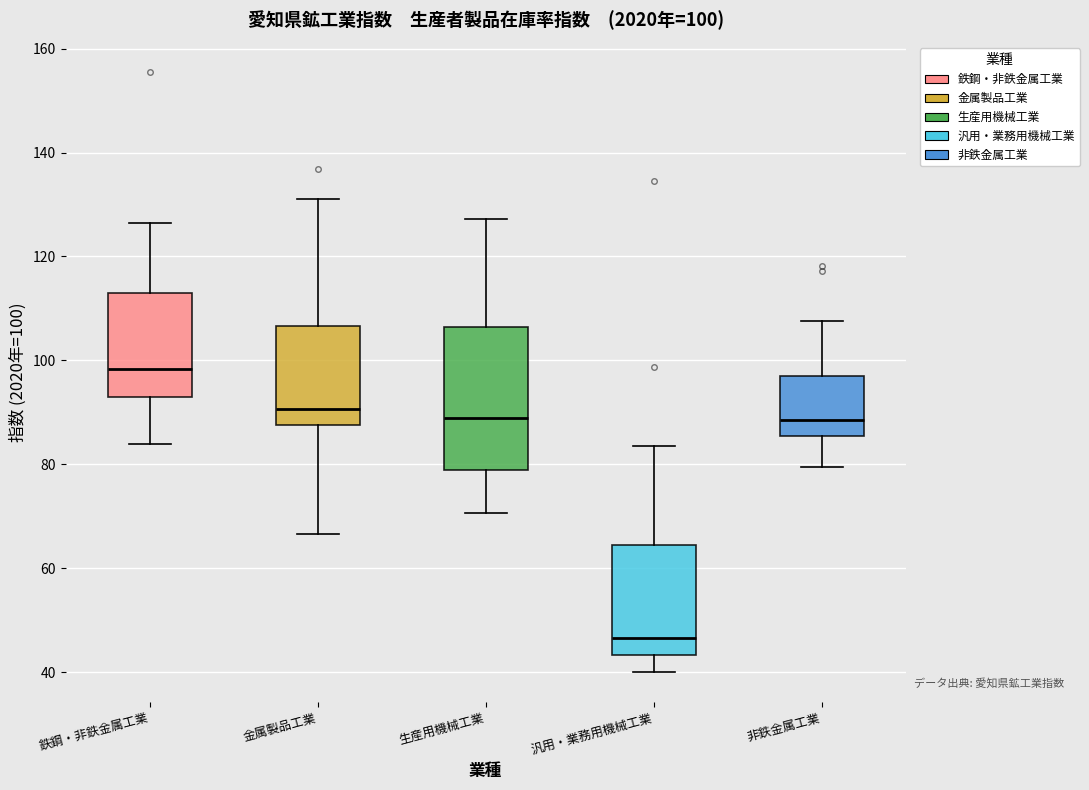

Which box has the highest median line?

鉄鋼・非鉄金属工業